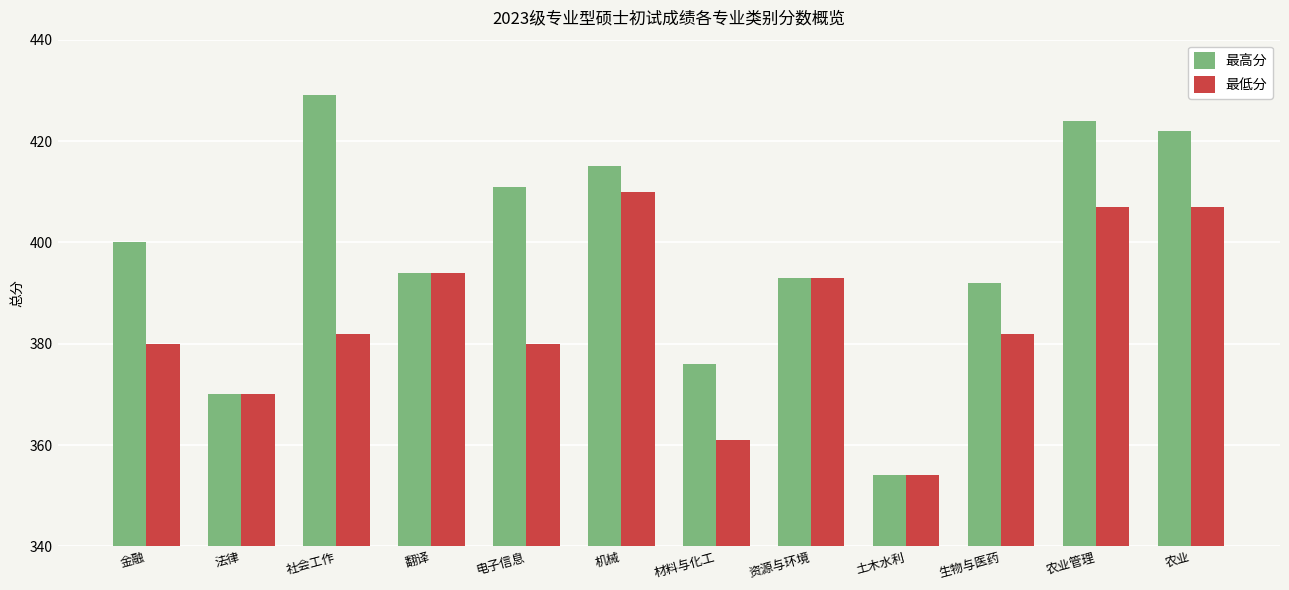

True or false: 最低分 has a value of 370 at 法律.

True